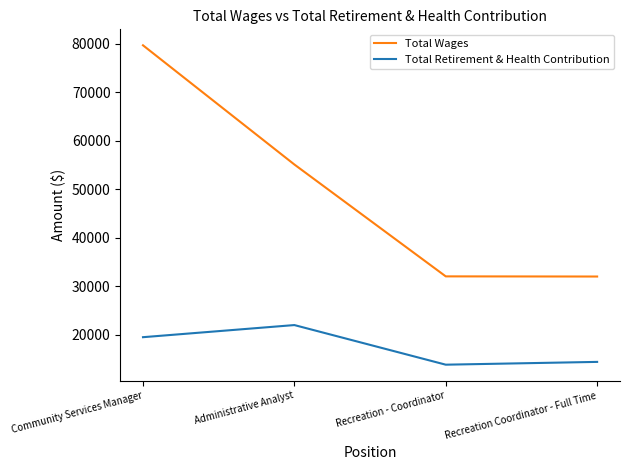

What are all the series names shown in the legend?

Total Wages, Total Retirement & Health Contribution